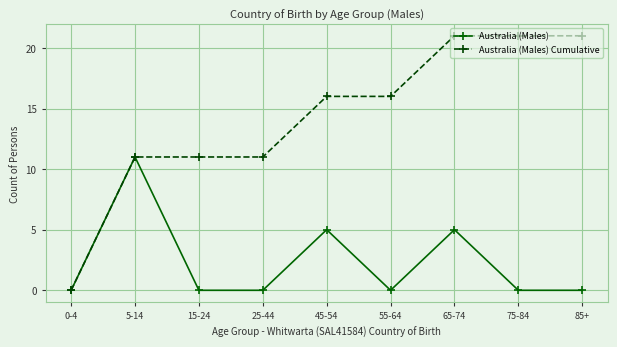

What is the difference between the highest and lowest values at 25-44?

11